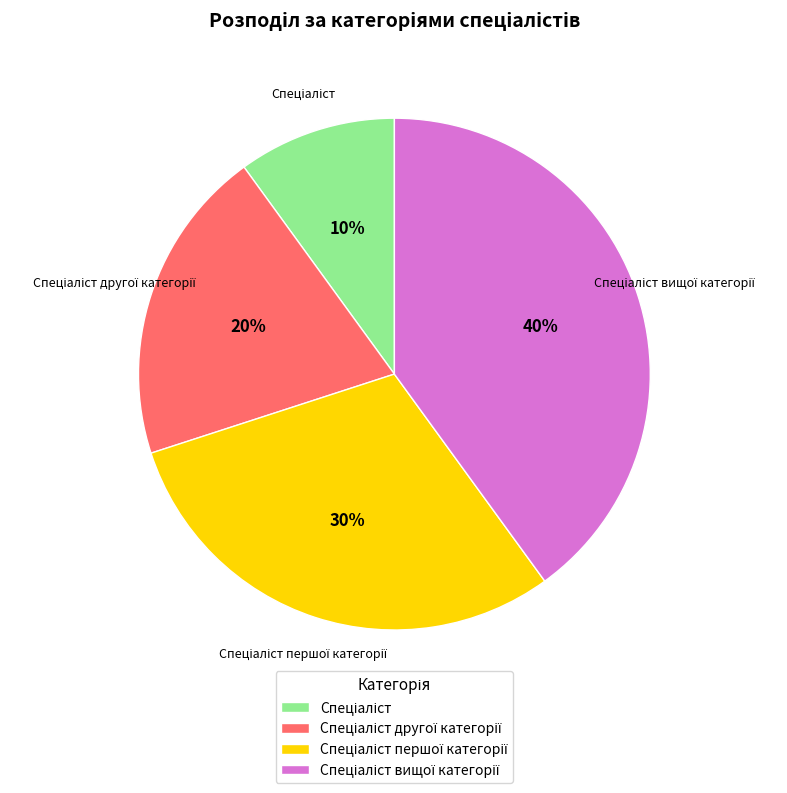

How many segments does this pie chart have?

4